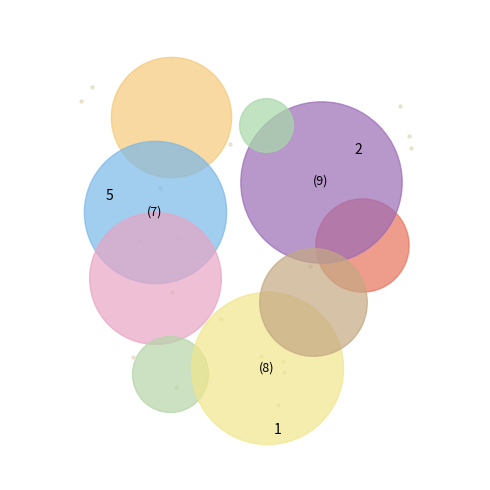

Count the number of slices in the pie.

9